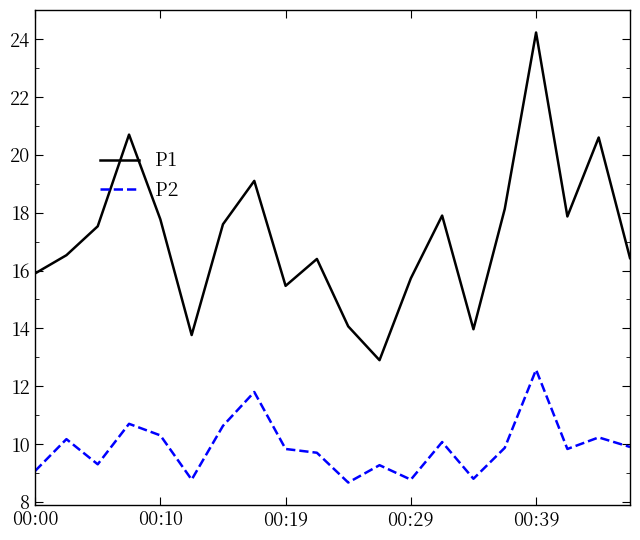

What is the difference between the maximum and minimum values in the P2 series?

3.9